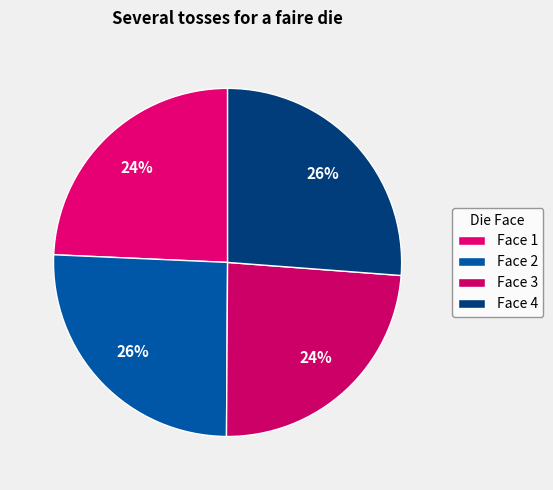

Which category has the smallest portion of the pie?

3